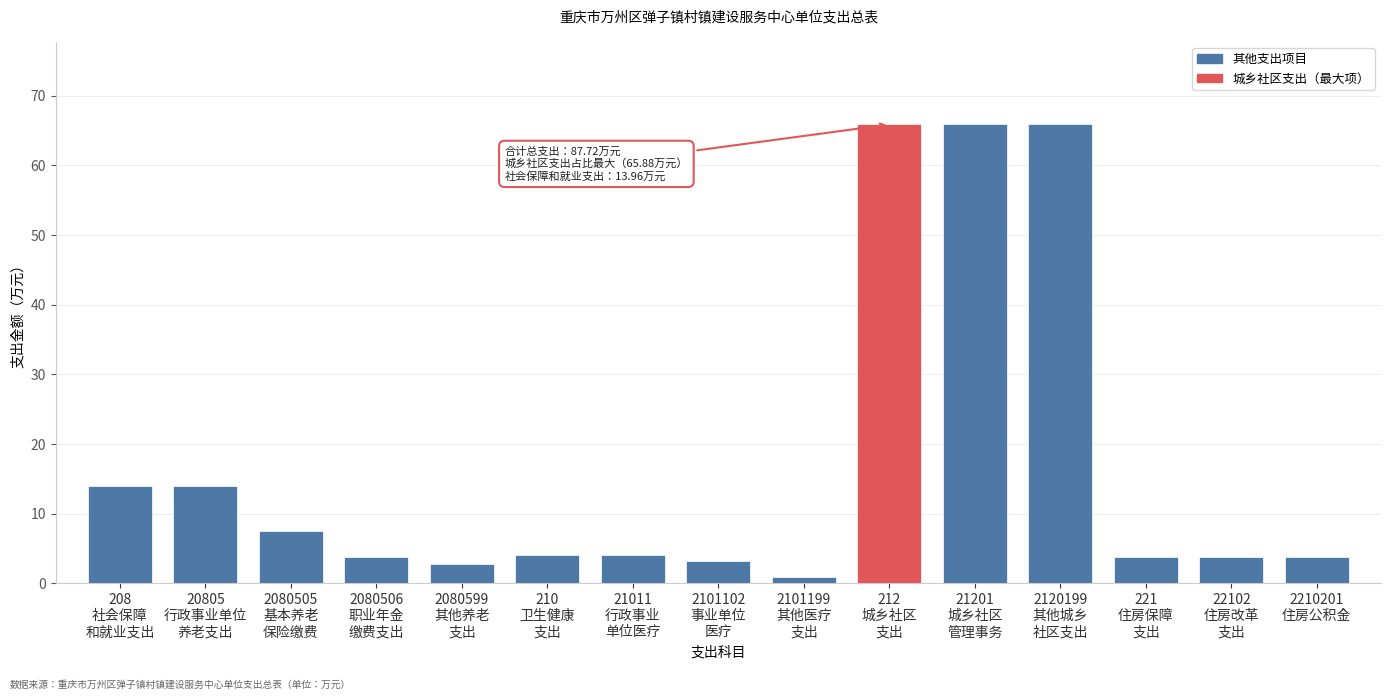

What is the value of the 4th bar from the left?

3.7